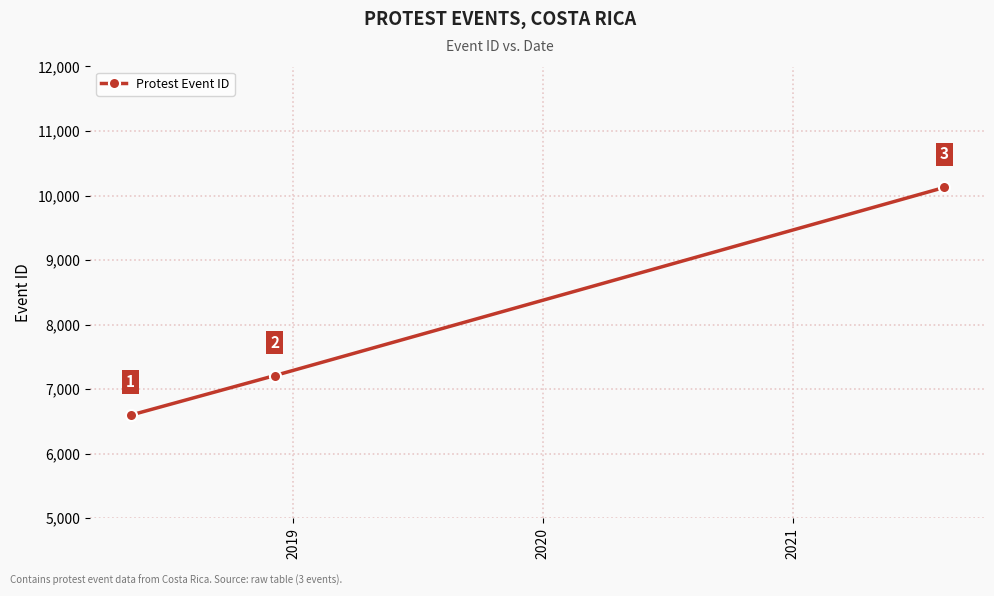

What is the smallest value displayed?

6598